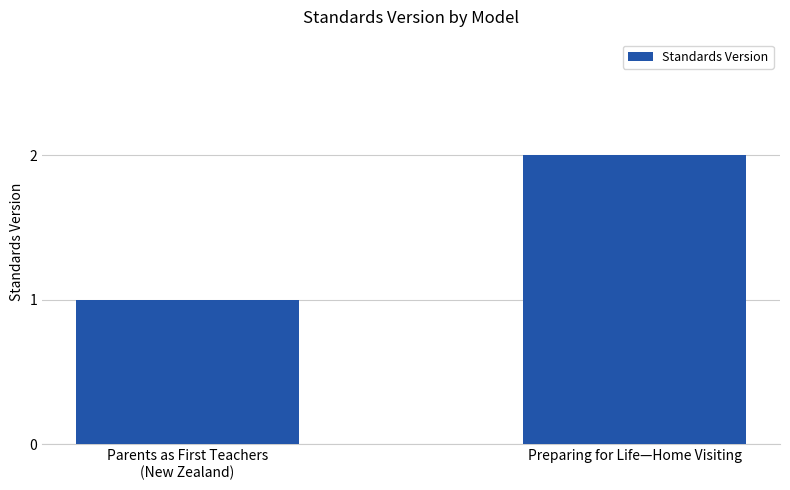

How many data points does each series have?

2